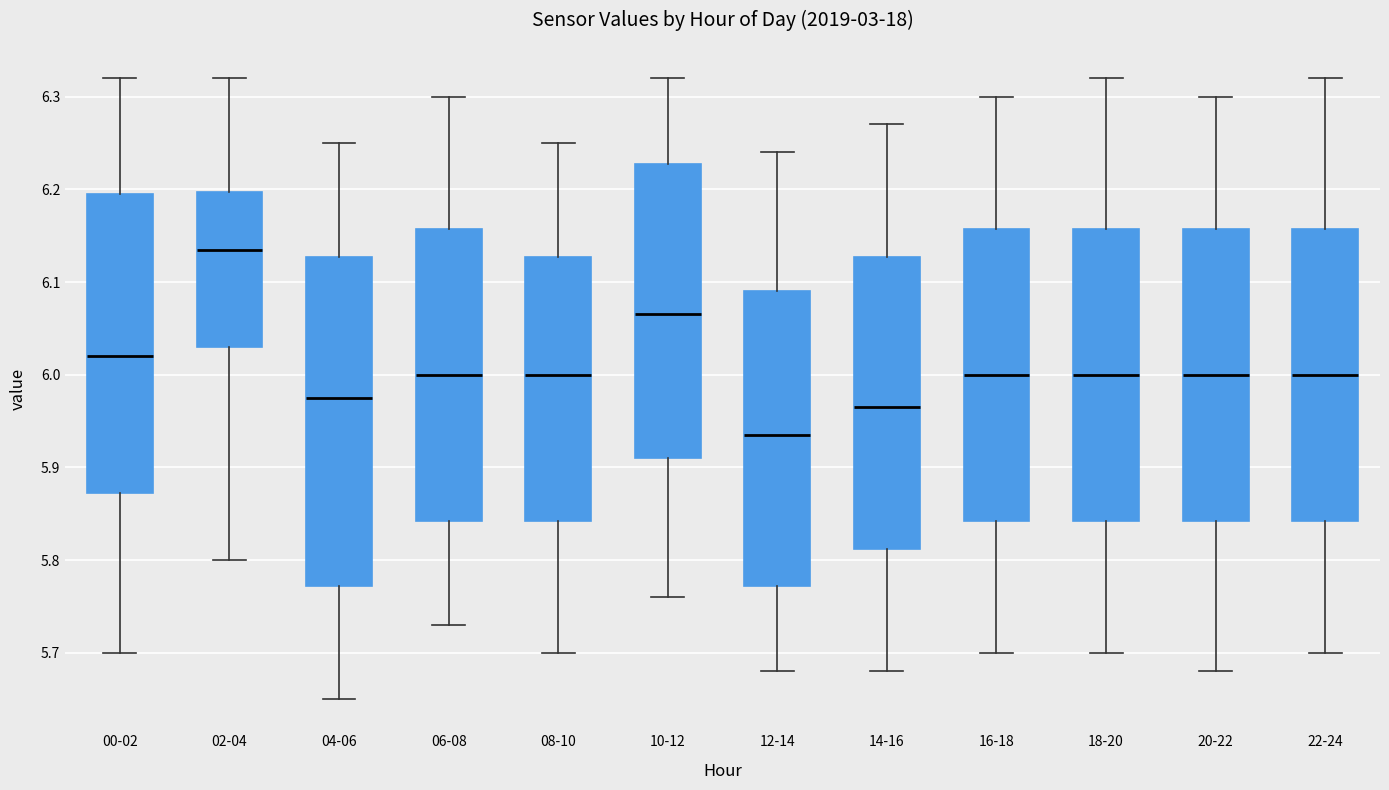

Reading left to right, transcribe this box plot: for each box, give where its median line is, the range the box spans, and where its two whiskers end, as read against the y-axis. The values are not printed on the chart, so give them approximately, as read against the axis.

00-02: median 6.02, box 5.87 to 6.20, whiskers 5.70 to 6.32
02-04: median 6.14, box 6.03 to 6.20, whiskers 5.80 to 6.32
04-06: median 5.98, box 5.77 to 6.13, whiskers 5.65 to 6.25
06-08: median 6.00, box 5.84 to 6.16, whiskers 5.73 to 6.30
08-10: median 6.00, box 5.84 to 6.13, whiskers 5.70 to 6.25
10-12: median 6.07, box 5.91 to 6.23, whiskers 5.76 to 6.32
12-14: median 5.94, box 5.77 to 6.09, whiskers 5.68 to 6.24
14-16: median 5.97, box 5.81 to 6.13, whiskers 5.68 to 6.27
16-18: median 6.00, box 5.84 to 6.16, whiskers 5.70 to 6.30
18-20: median 6.00, box 5.84 to 6.16, whiskers 5.70 to 6.32
20-22: median 6.00, box 5.84 to 6.16, whiskers 5.68 to 6.30
22-24: median 6.00, box 5.84 to 6.16, whiskers 5.70 to 6.32